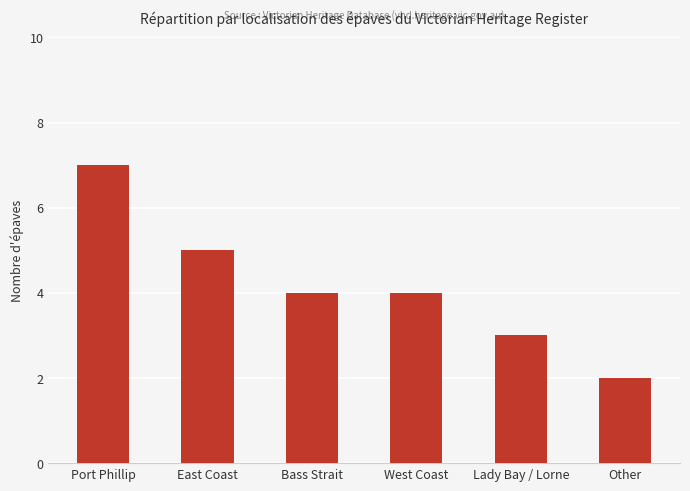

What is the greatest value displayed?

7